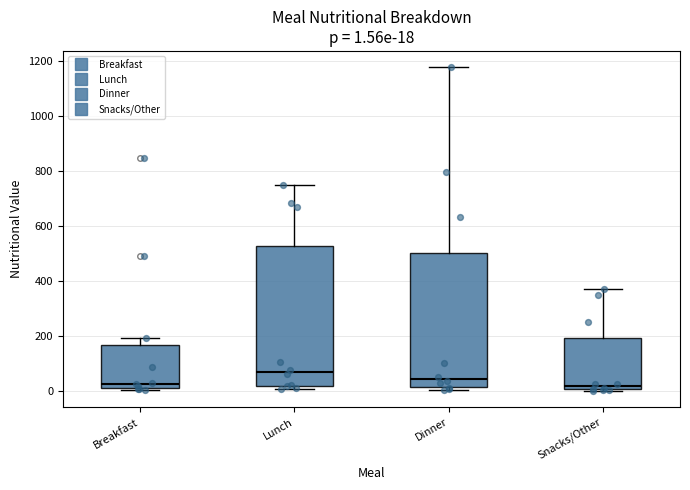

Comparing the boxes themselves (not the whiskers), which one is the tallest?

Lunch